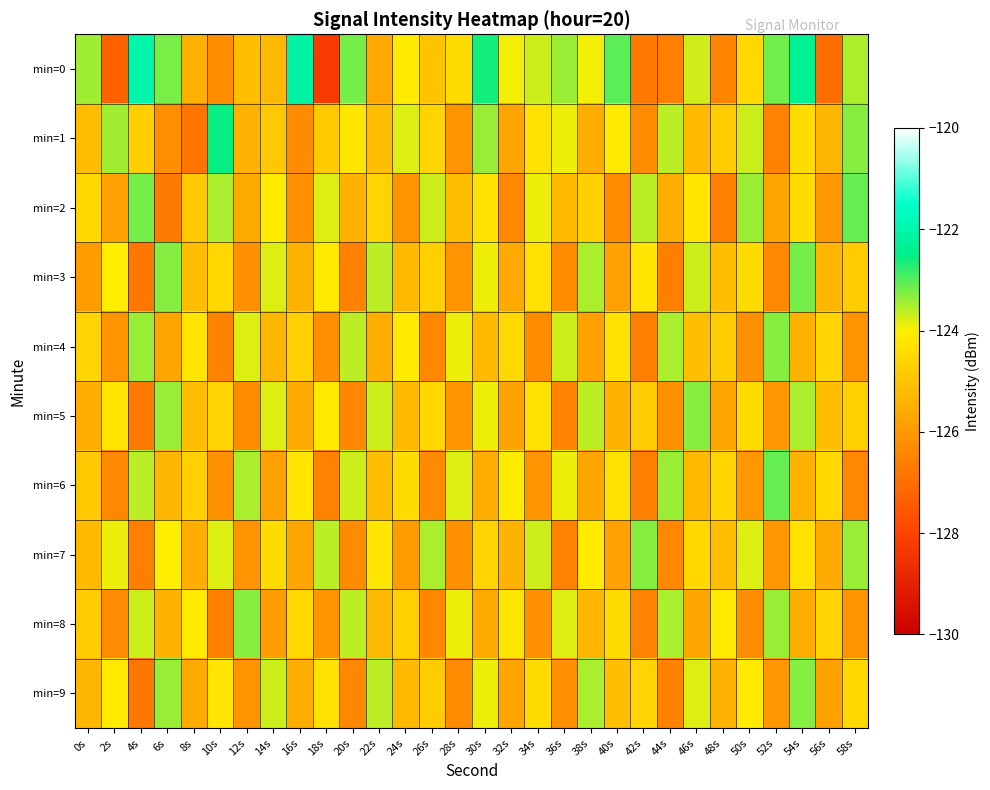

At how many categories does at least one series exceed -125?

30